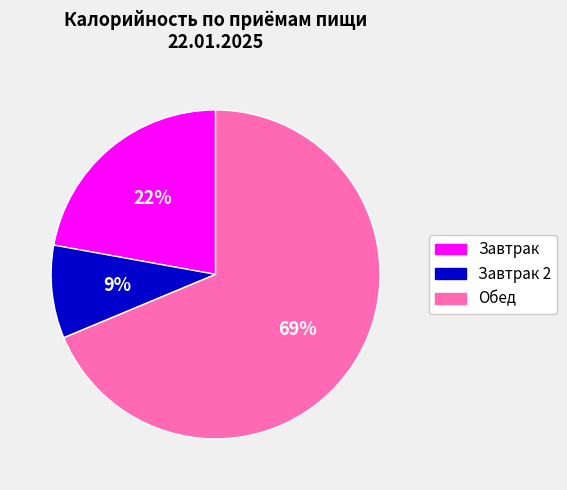

Is there a majority slice in this chart?

Yes